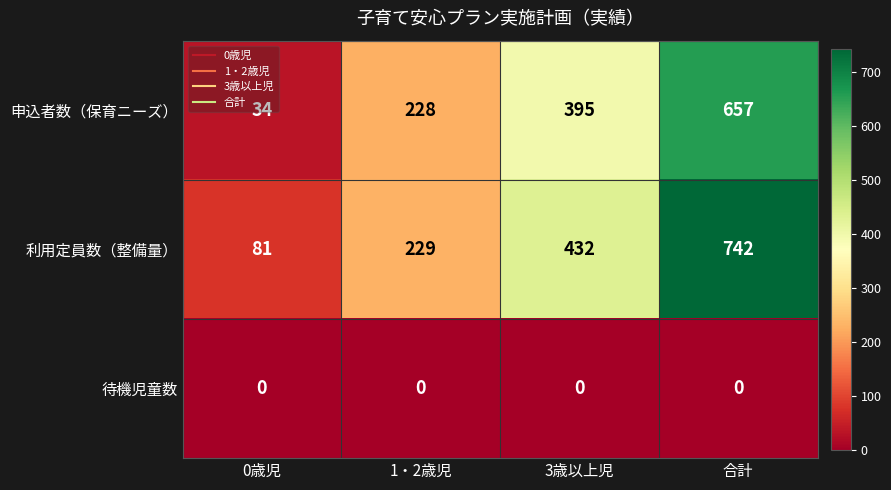

The 申込者数（保育ニーズ） series shows 7 at 0歳児. True or false?

False